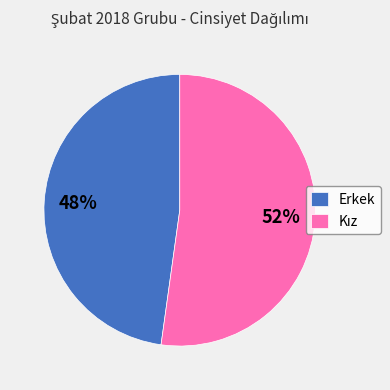

What is the smallest slice in the pie chart?

Erkek